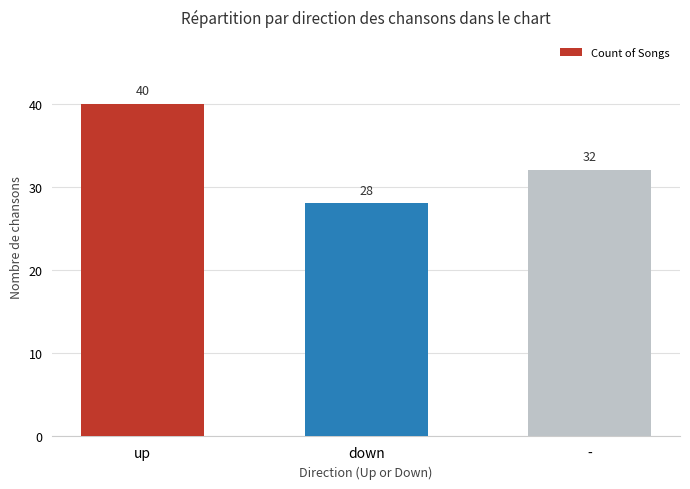

The chart shows a value of 40 at up. True or false?

True